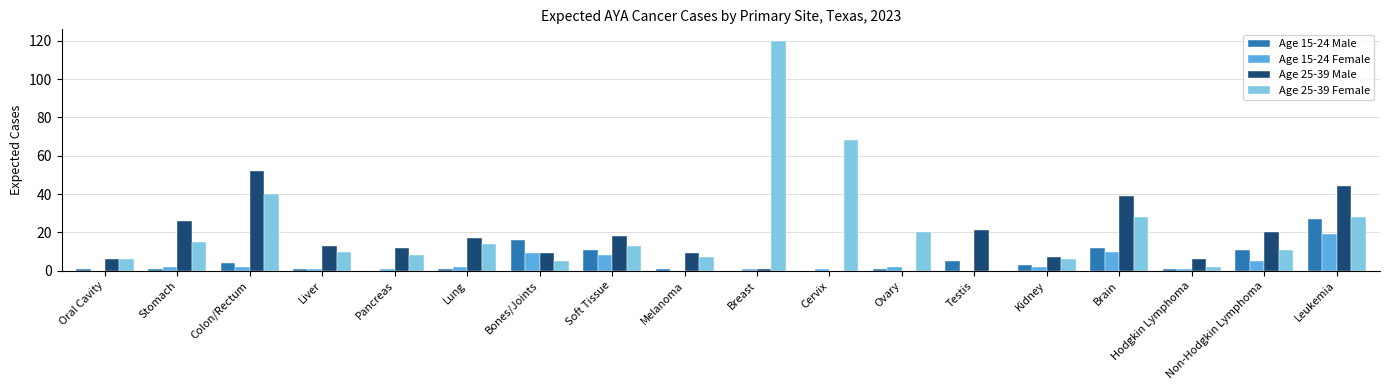

At which label does Age 15-24 Male reach its peak?

Leukemia